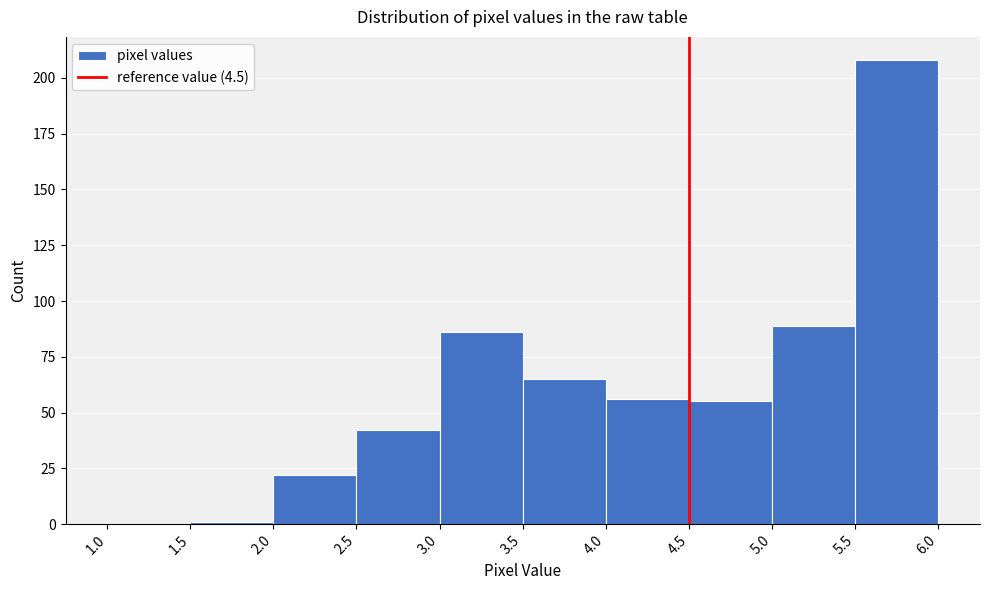

Reading left to right, list every bar in this chart as the range it spans on the x-axis followed by its height. The values are not printed on the chart, so give them approximately, as read against the axis.

1.0 to 1.5: 0
1.5 to 2.0: under 5
2.0 to 2.5: 20
2.5 to 3.0: 40
3.0 to 3.5: 85
3.5 to 4.0: 65
4.0 to 4.5: 55
4.5 to 5.0: 55
5.0 to 5.5: 90
5.5 to 6.0: 210